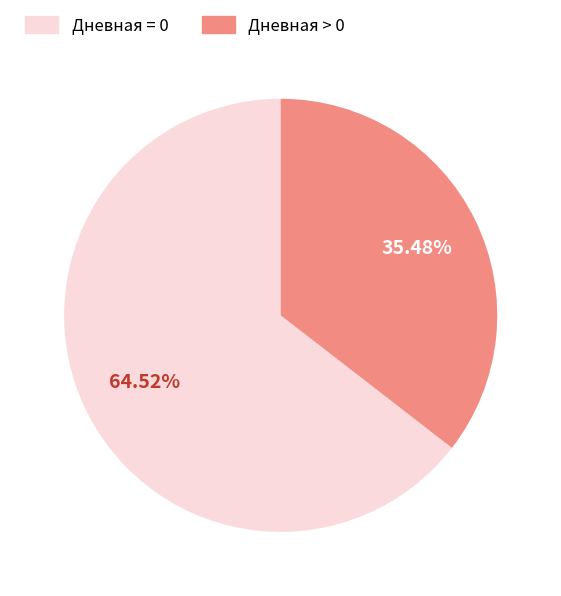

Count the number of slices in the pie.

2